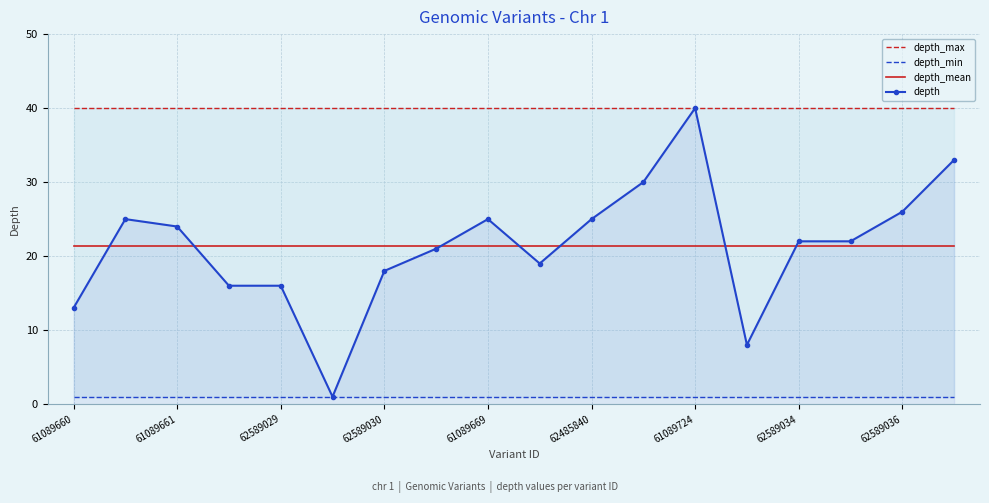

What is the difference between the maximum and minimum values in the depth series?

39.0